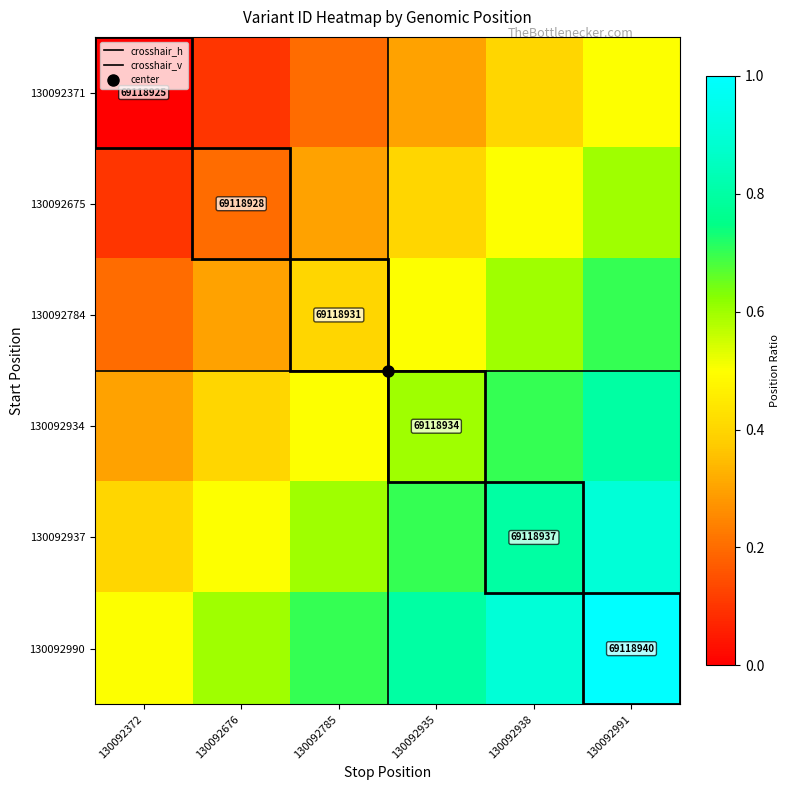

Is it true that 130092784 equals 0.3 at 130092676?

True